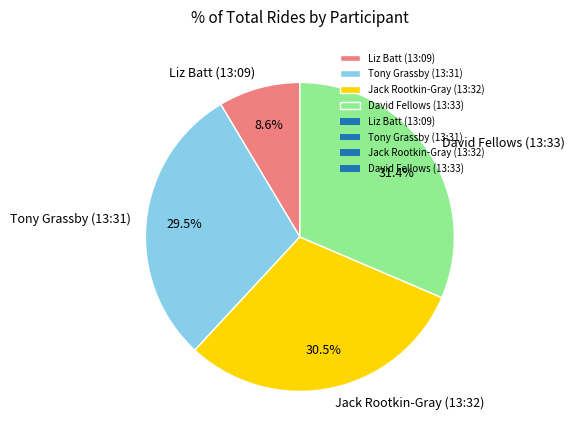

What is the ratio of the value at Tony Grassby (13:31) to the value at David Fellows (13:33)?

0.9